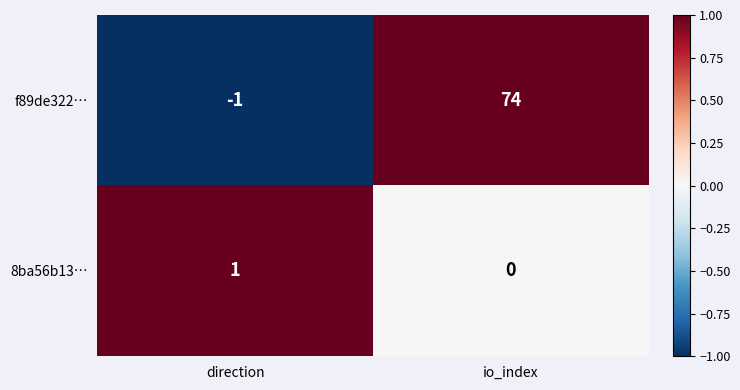

Which series has the largest range (max minus min)?

f89de322…